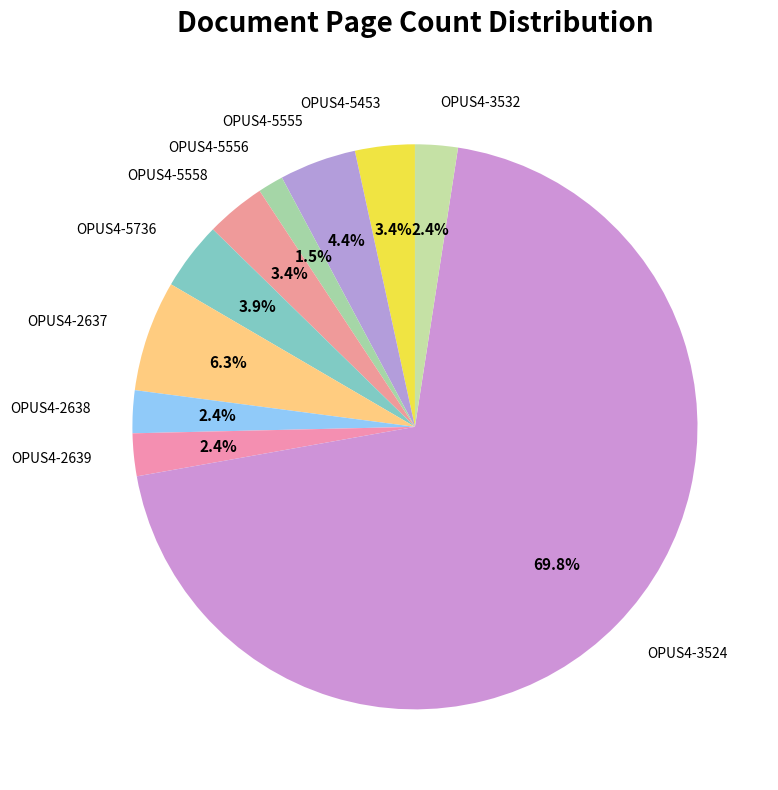

To the nearest percent, what is the difference between the OPUS4-5556 and OPUS4-2639 slice percentages?

1%